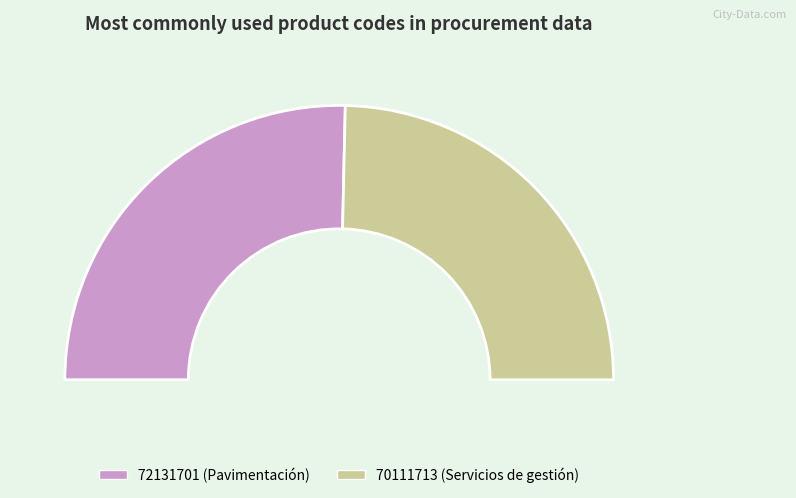

The 70111713 slice represents 49% of the pie. True or false?

True